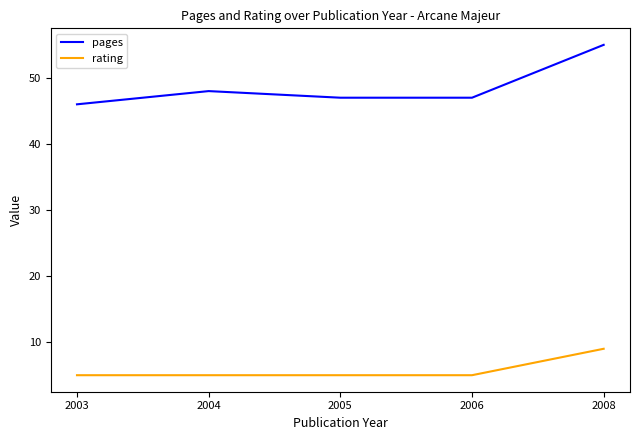

What is the highest value of the pages series?

55